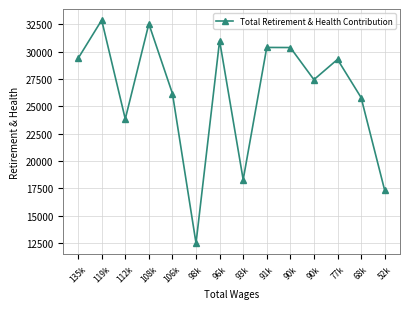

What is the minimum value shown in the chart?

12488